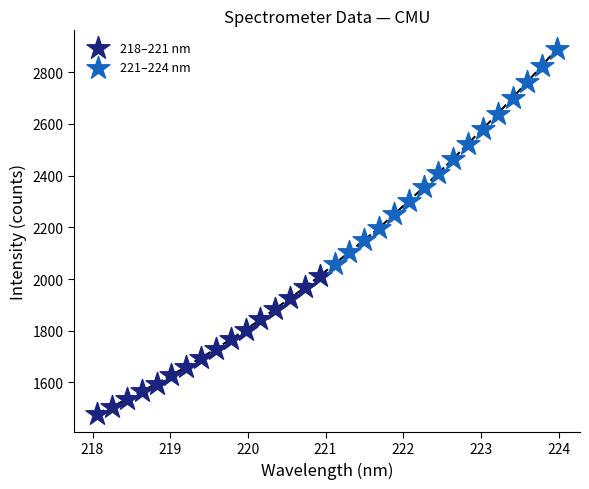

Which series contains the lowest Y value?

218–221 nm